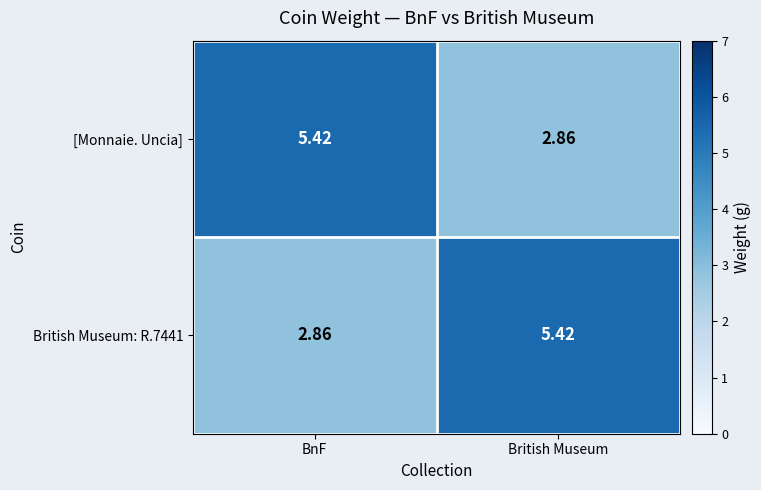

Which category has the highest value in the British Museum: R.7441 series?

British Museum